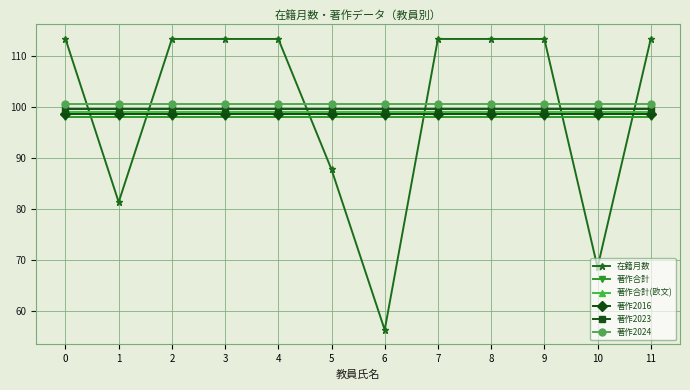

Is it true that 在籍月数 equals 32.6 at 1?

False